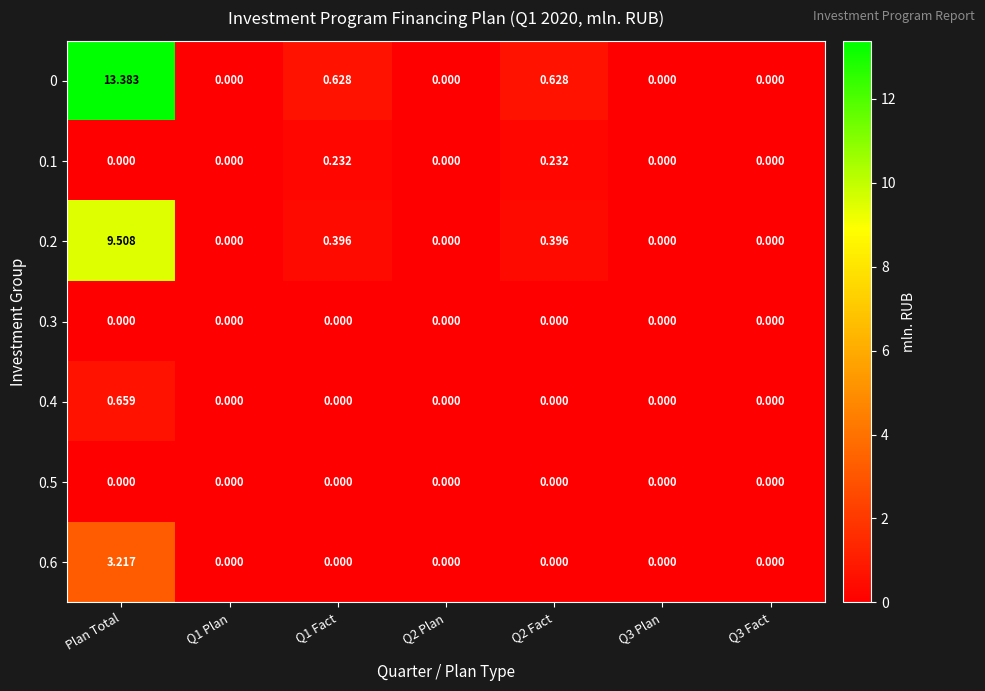

At which category is the sum across all series the highest?

Plan Total